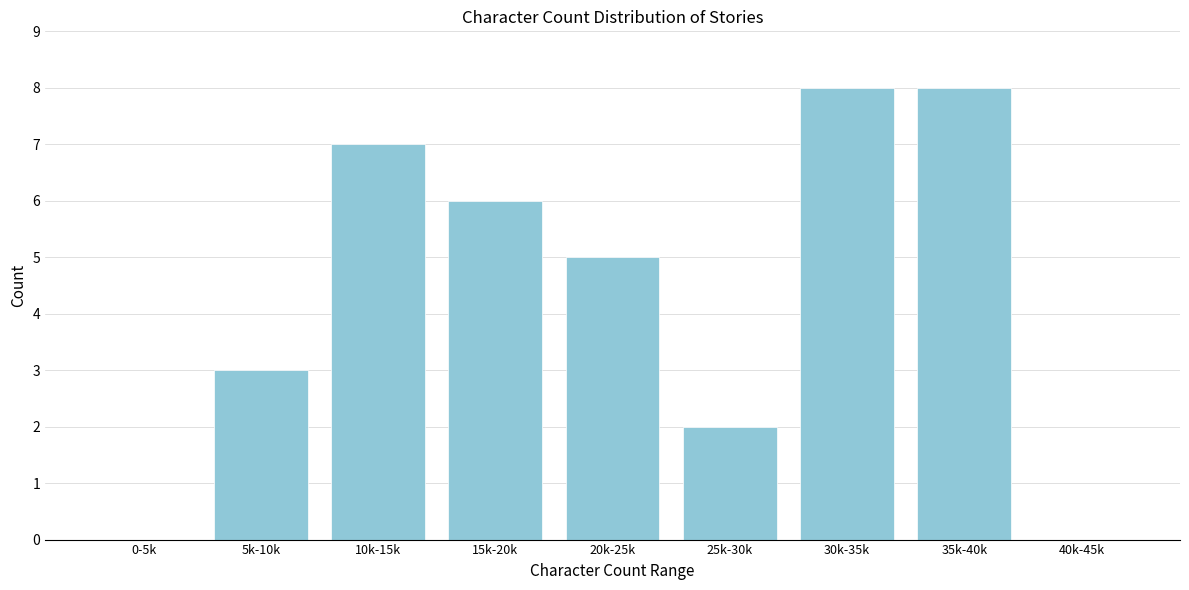

Reading left to right, list all the values displayed in this chart.

0-5k=0	5k-10k=3	10k-15k=7	15k-20k=6	20k-25k=5	25k-30k=2	30k-35k=8	35k-40k=8	40k-45k=0